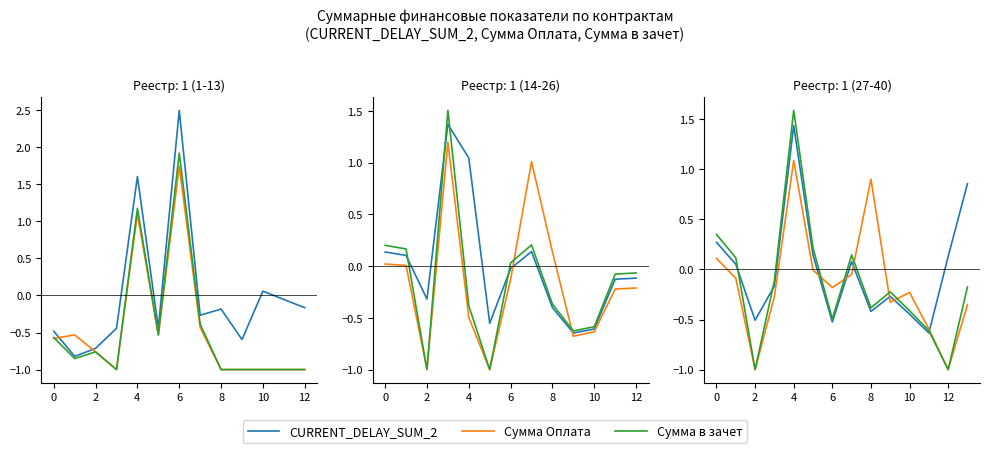

The value of Сумма в зачет at 0 is 0.2. True or false?

False